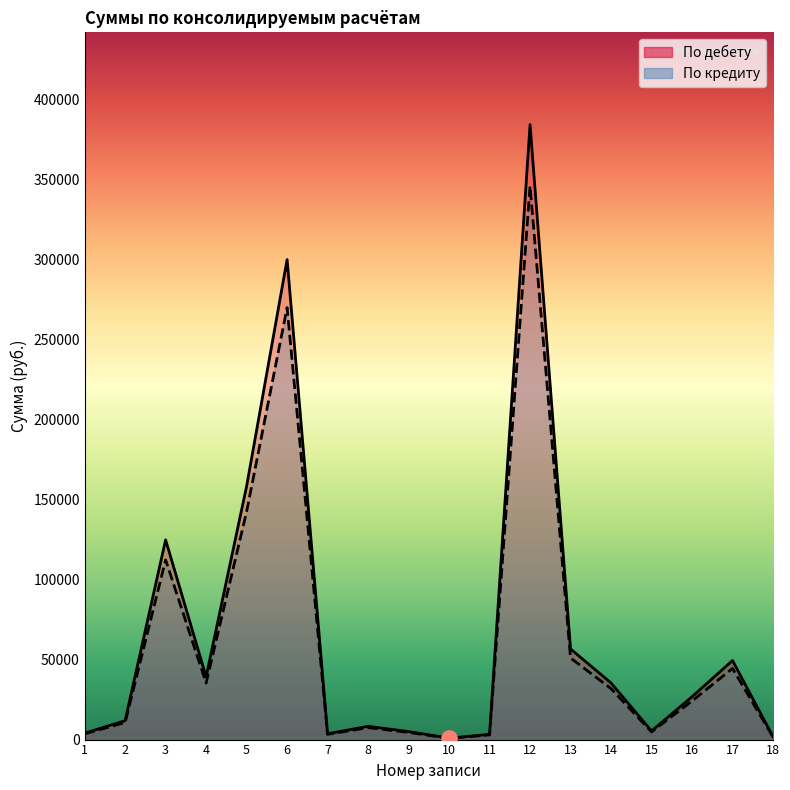

Which series has the largest total across all categories?

По дебету